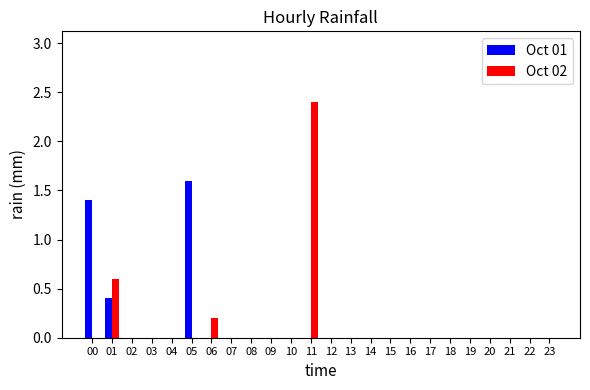

At which category is the sum across all series the highest?

11